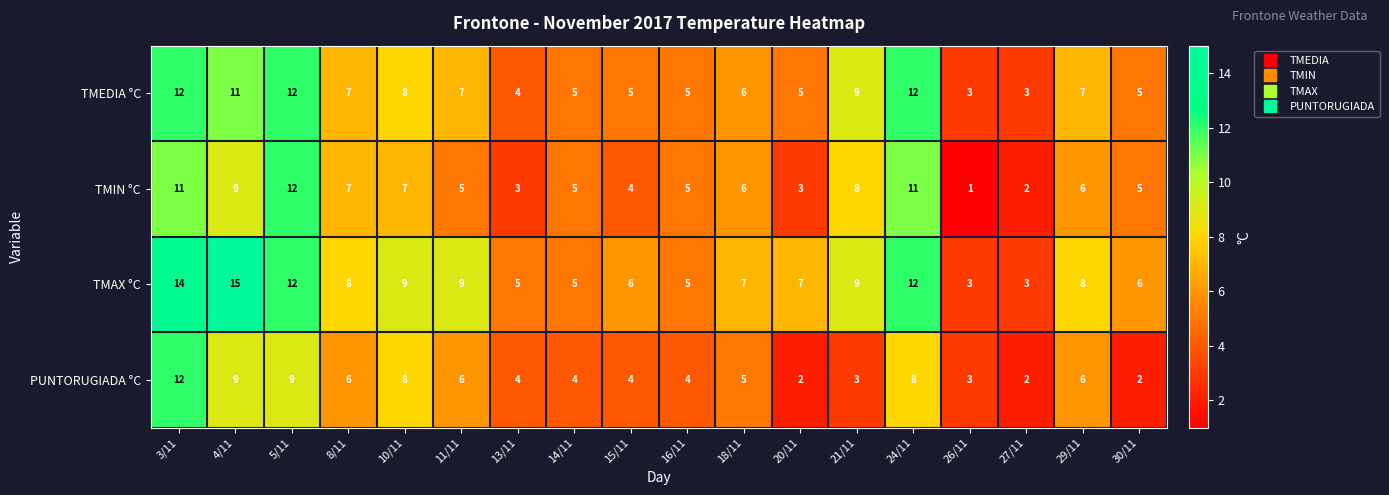

The TMAX °C series shows 12 at 5/11. True or false?

True